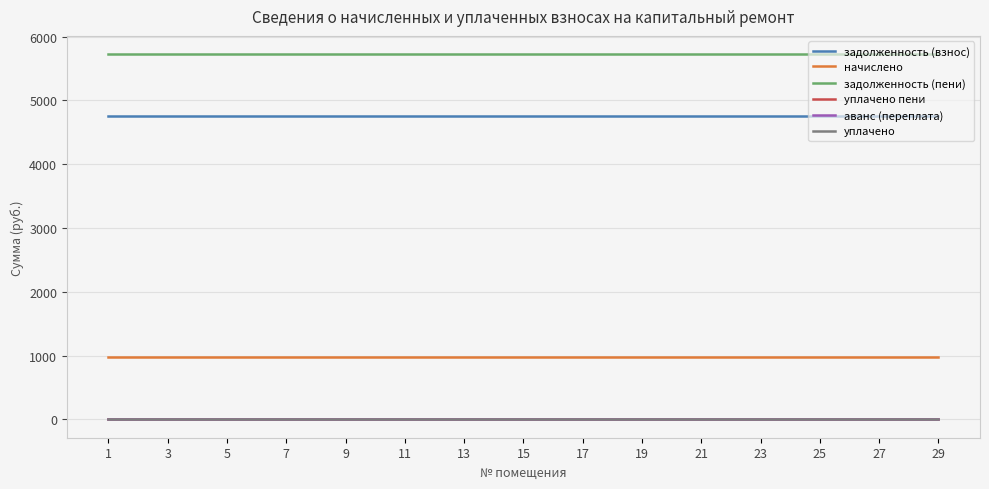

Does the chart display data point markers on the line(s)?

No